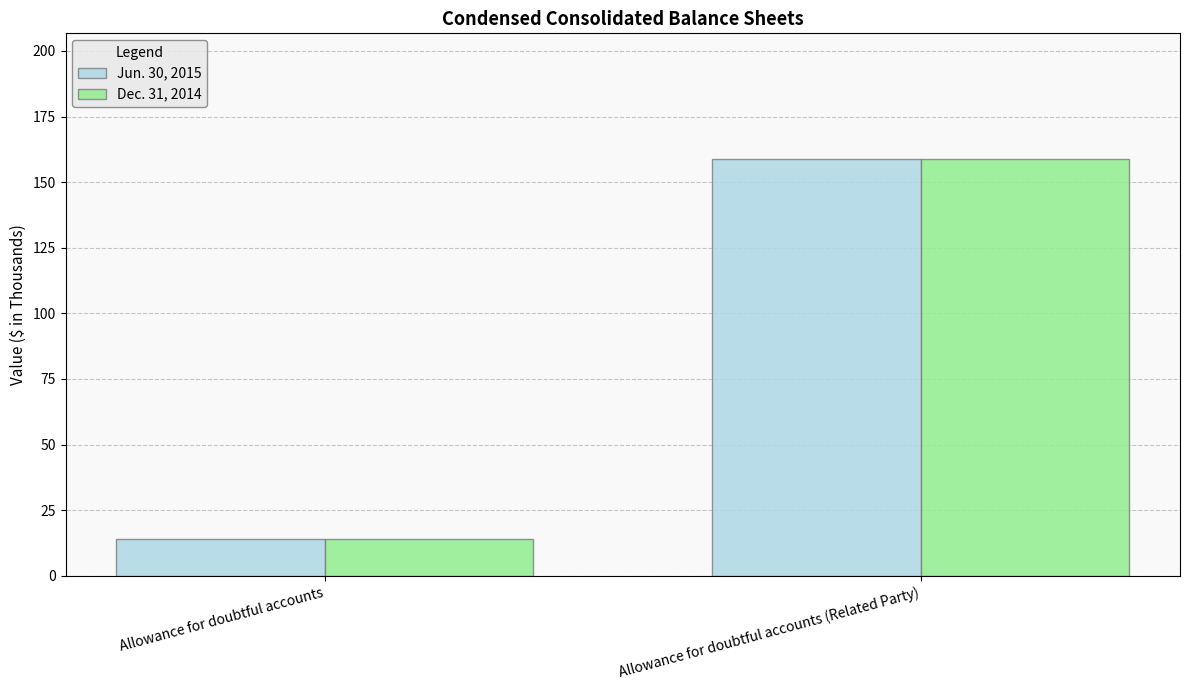

Count the number of data series in this chart.

2